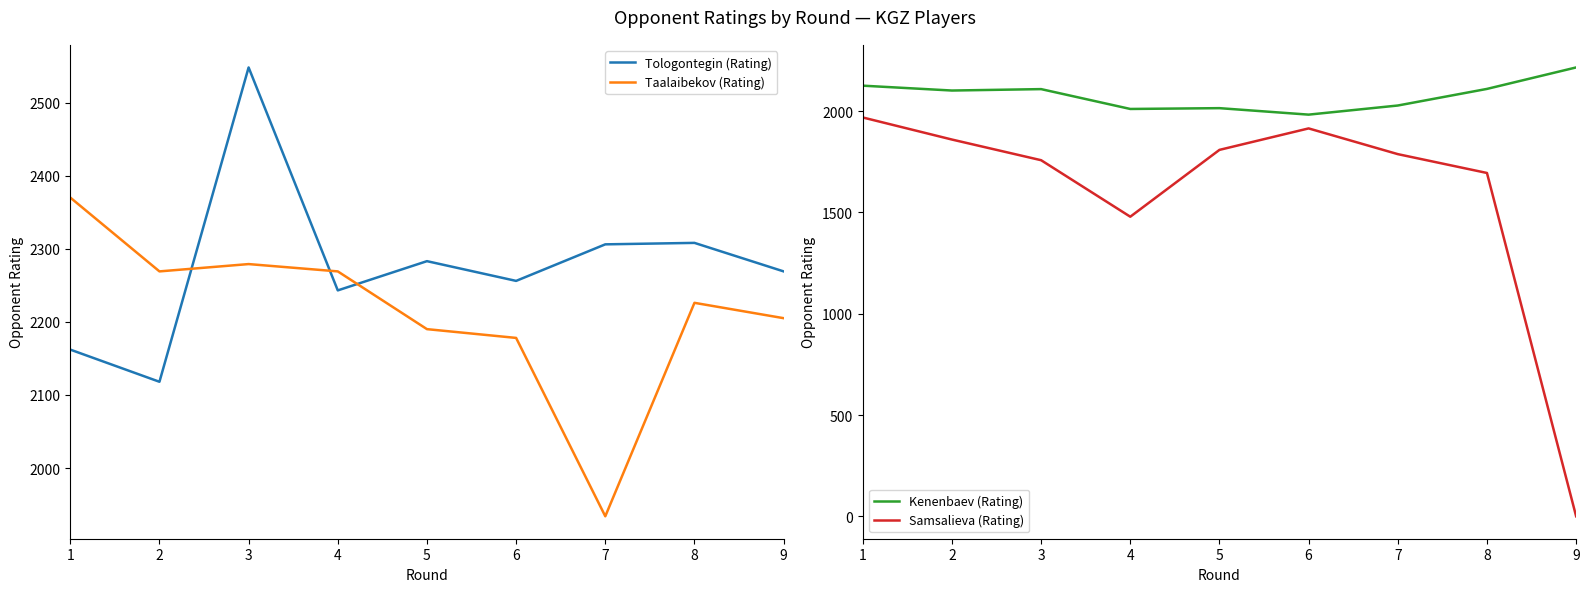

Where does the Kenenbaev (Rating) series first go above 2102?

1